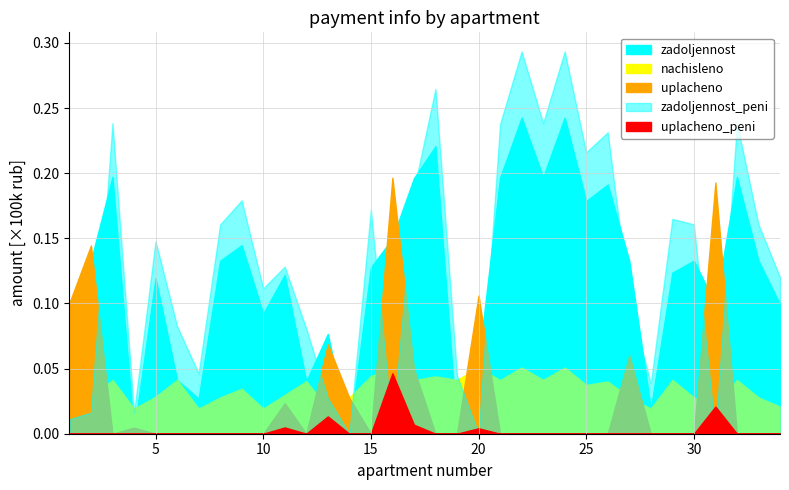

At which category is the sum across all series the highest?

22